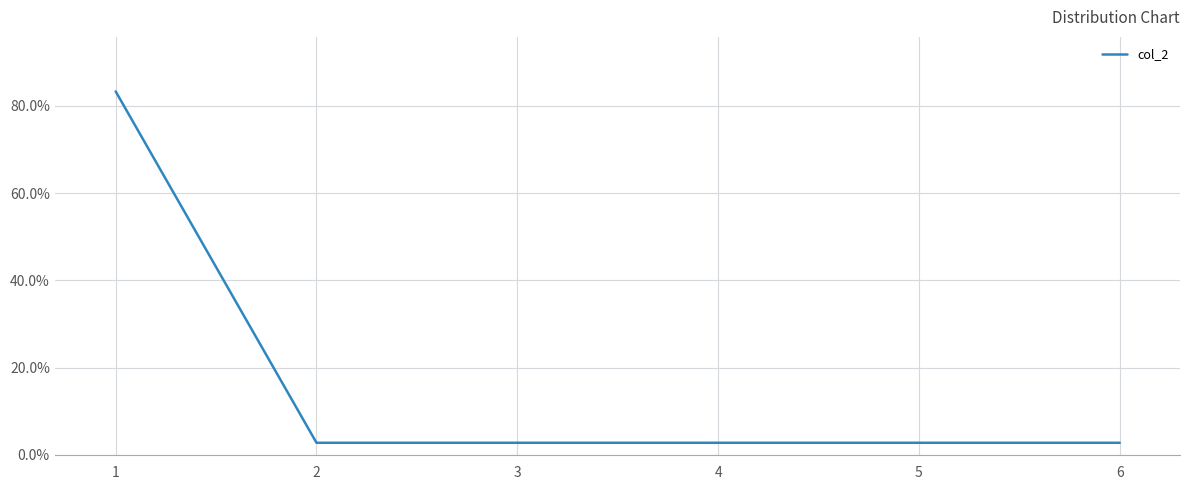

True or false: the data shows 2.8 at 6.

True